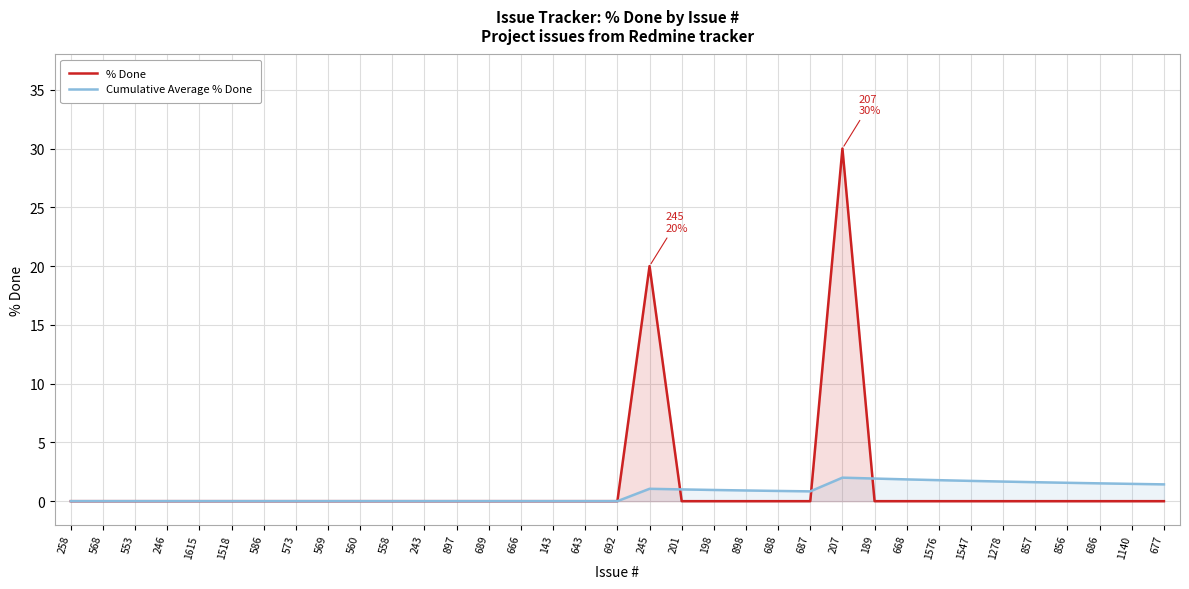

Is it true that Cumulative Average % Done equals 1.1 at 245?

True